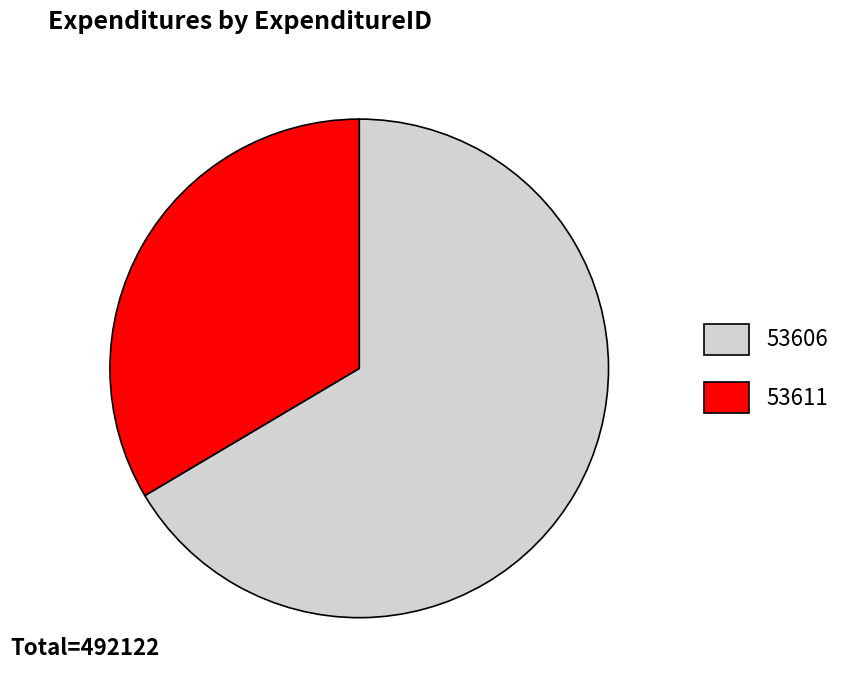

Combined, do 53606 and 53611 account for over 50%?

Yes